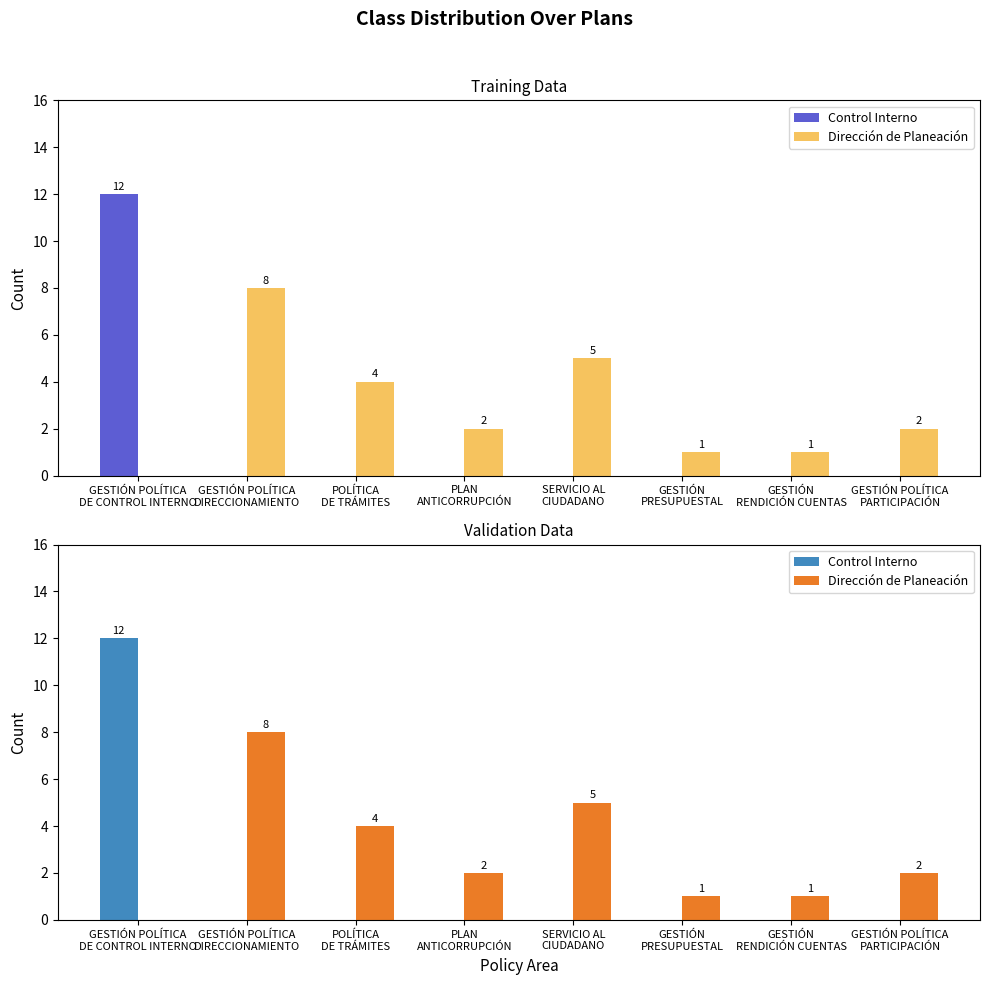

What is the value of the Dirección de Planeación bar at the 5th from the left?

5